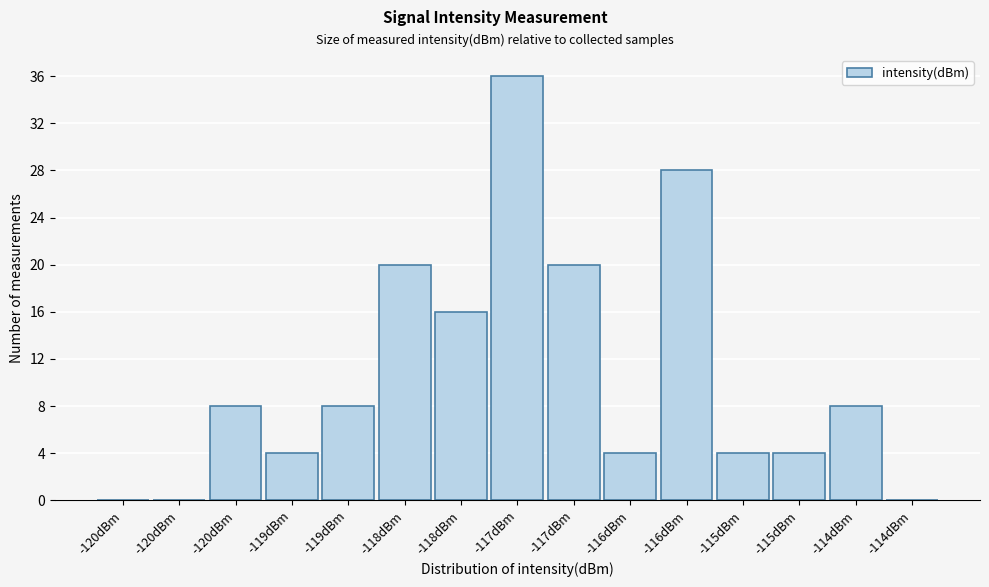

How many distinct data groups are displayed?

1